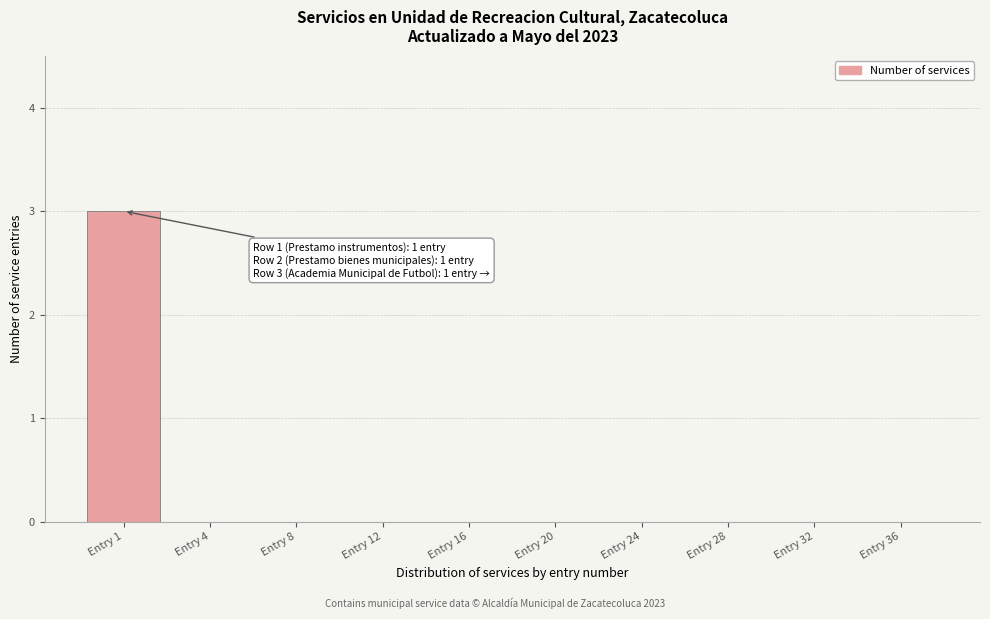

Reading right to left, extract all data points from this chart.

Entry 36=0	Entry 32=0	Entry 28=0	Entry 24=0	Entry 20=0	Entry 16=0	Entry 12=0	Entry 8=0	Entry 4=0	Entry 1=3